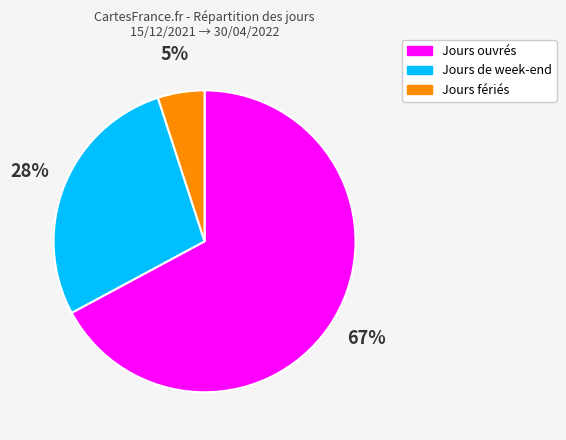

What percentage is the Jours de week-end slice, to the nearest percent?

28%